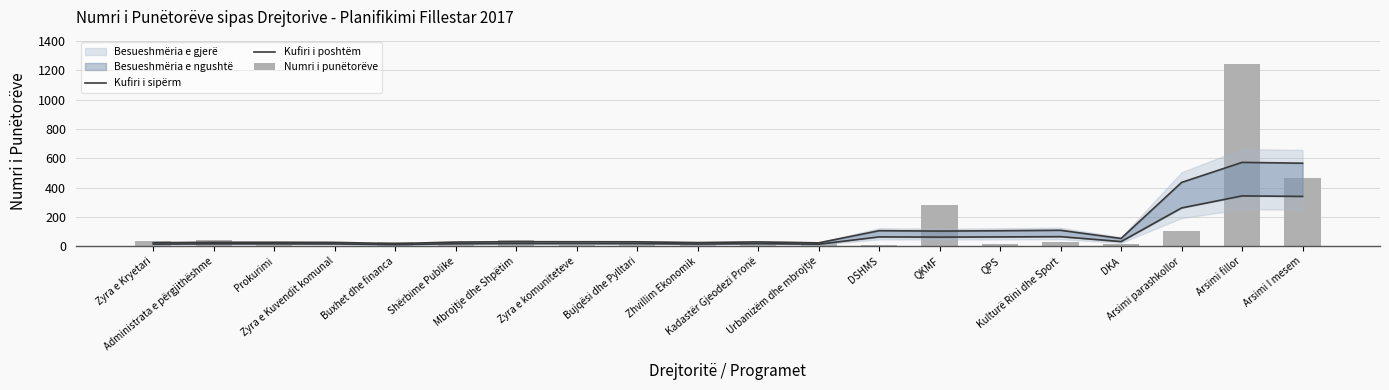

True or false: Kufiri i sipërm has a value of 51.8 at QPS.

False